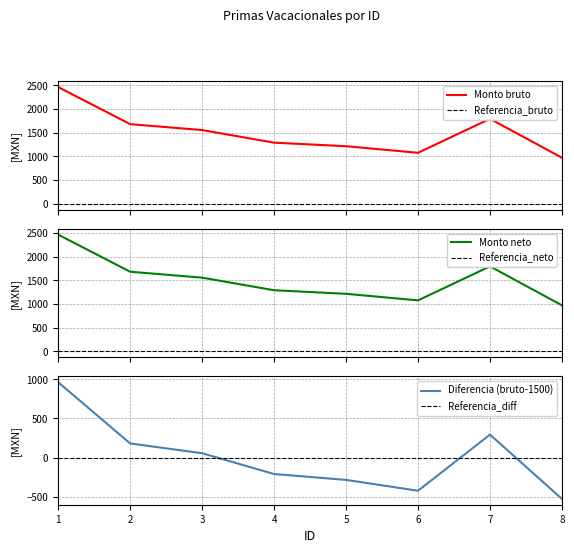

True or false: Monto neto de las primas and Monto bruto de las primas intersect in this chart.

False